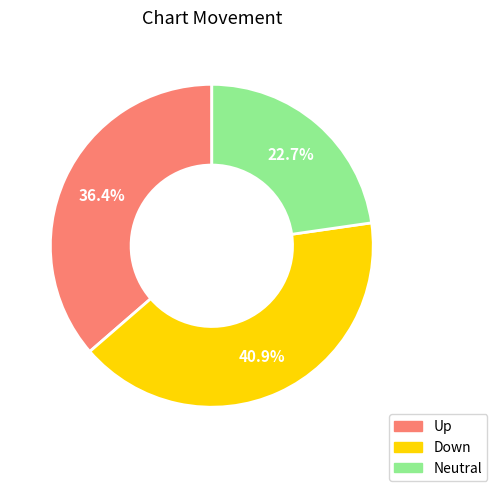

Does any single category account for the majority?

No